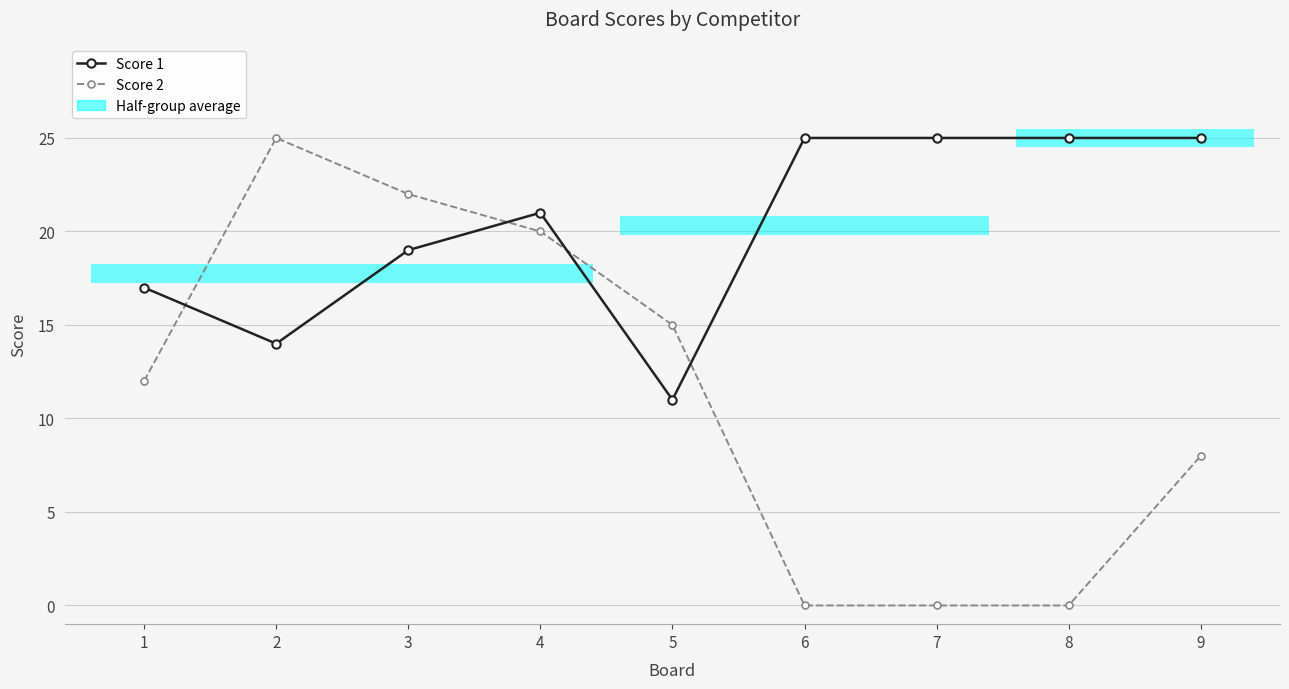

What is the value of the Score 1 point at the 5th from the left?

11